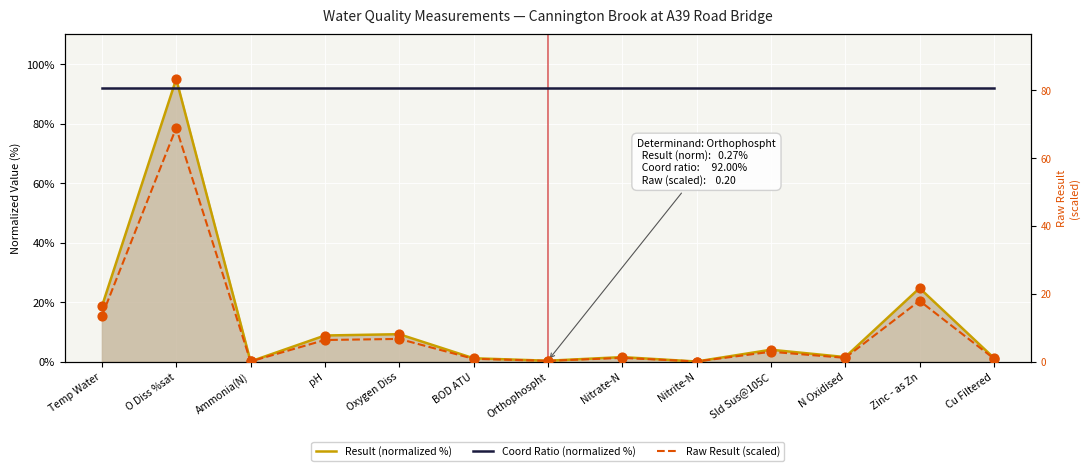

At how many categories does at least one series exceed 36?

13